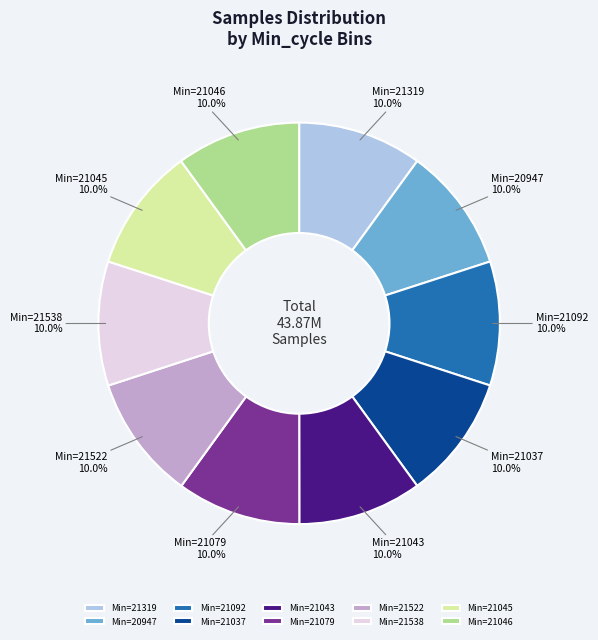

How many segments does this pie chart have?

10